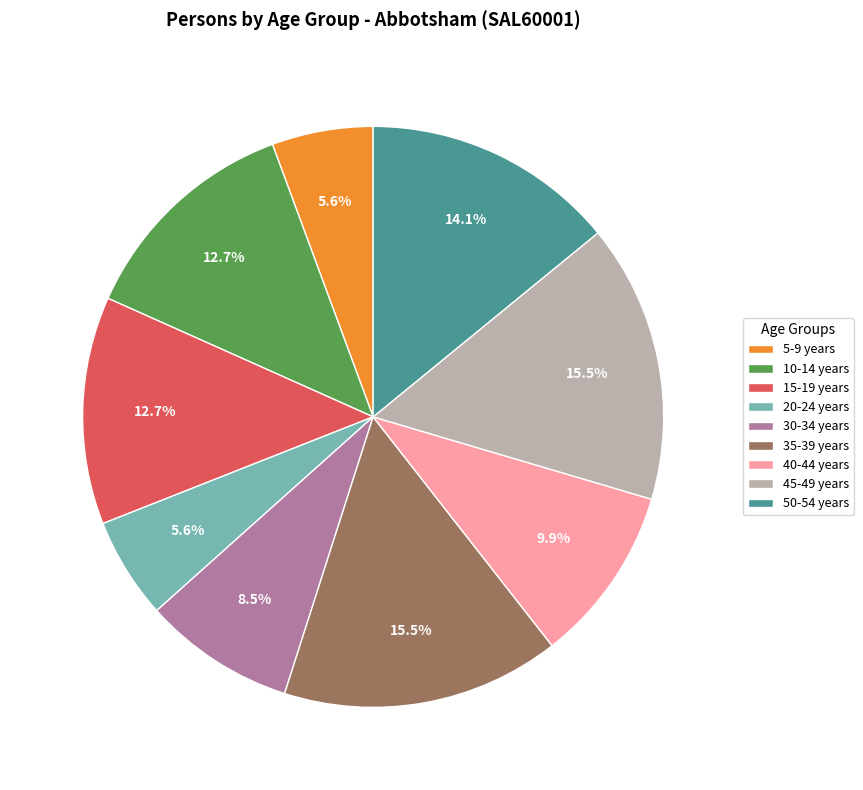

How many slices are in this pie chart?

9